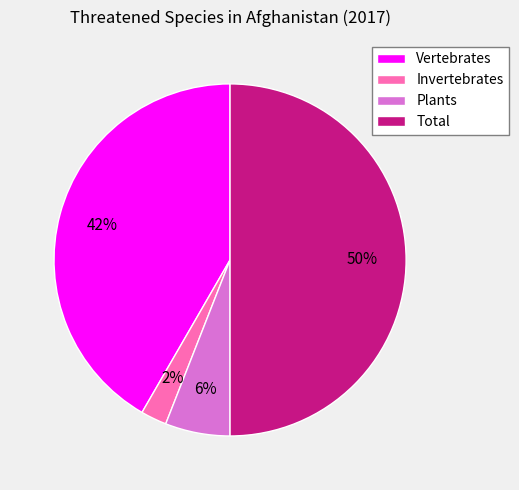

Rank the categories by value from highest to lowest.

Total, Vertebrates, Plants, Invertebrates